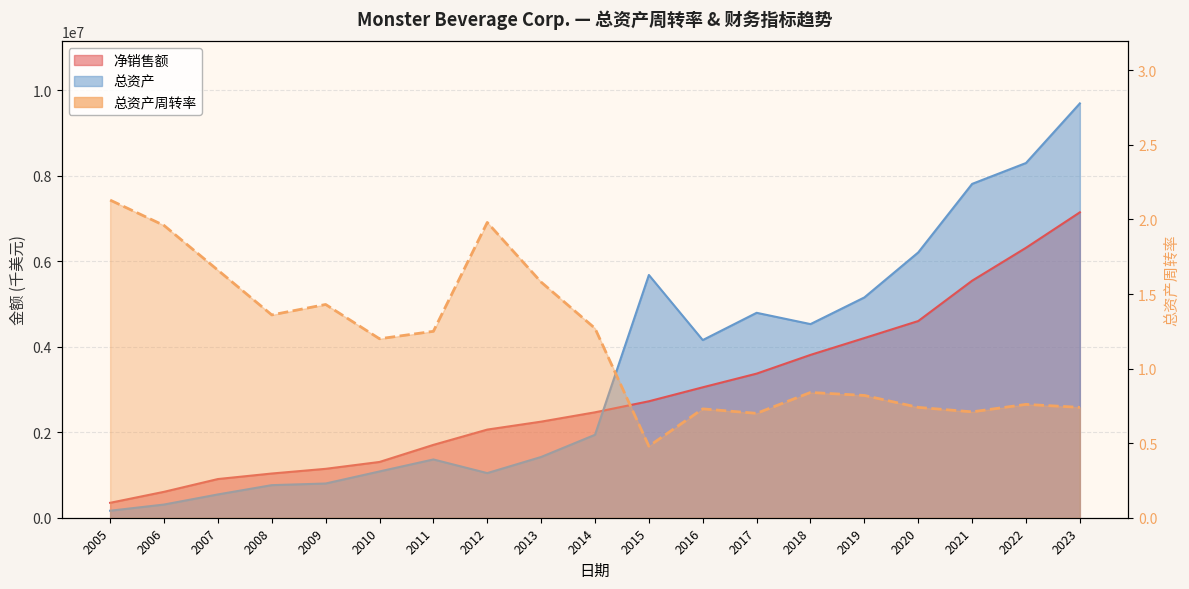

What is the total value across all series at 2022?

14604155.8